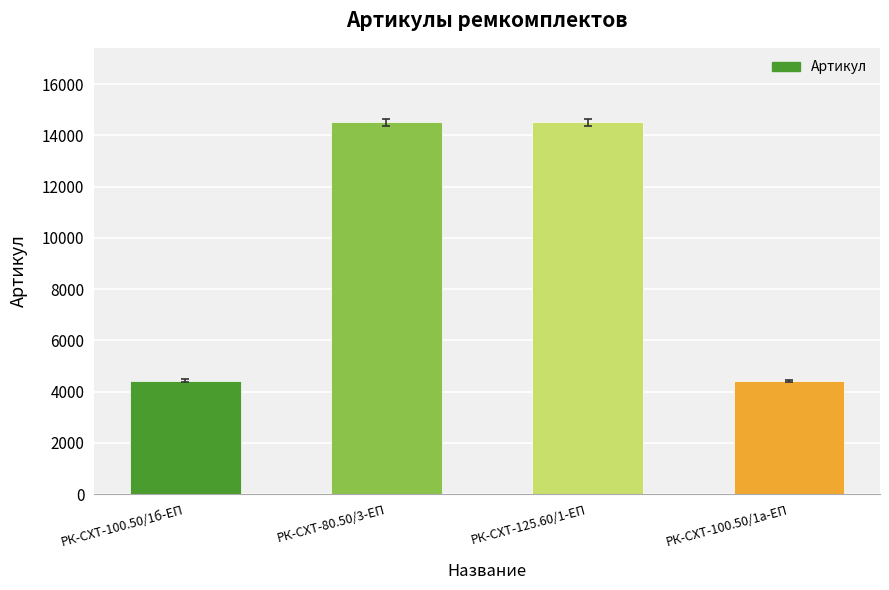

Is it true that the value at РК-СХТ-80.50/3-ЕП is 14508?

True